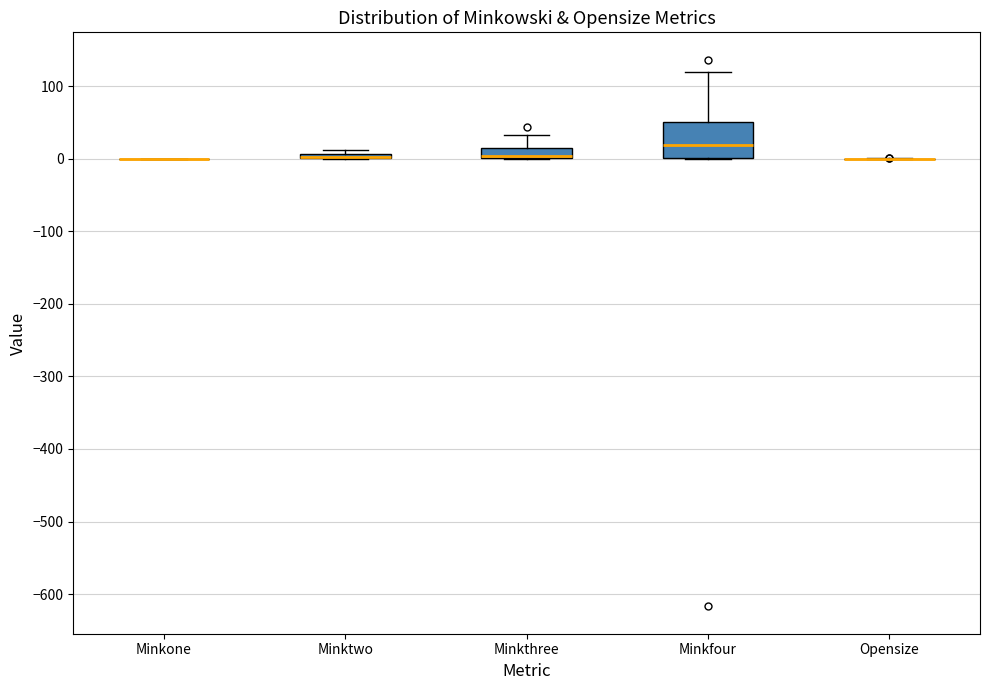

Which box is the tallest, from its lower edge to its upper edge?

Minkfour